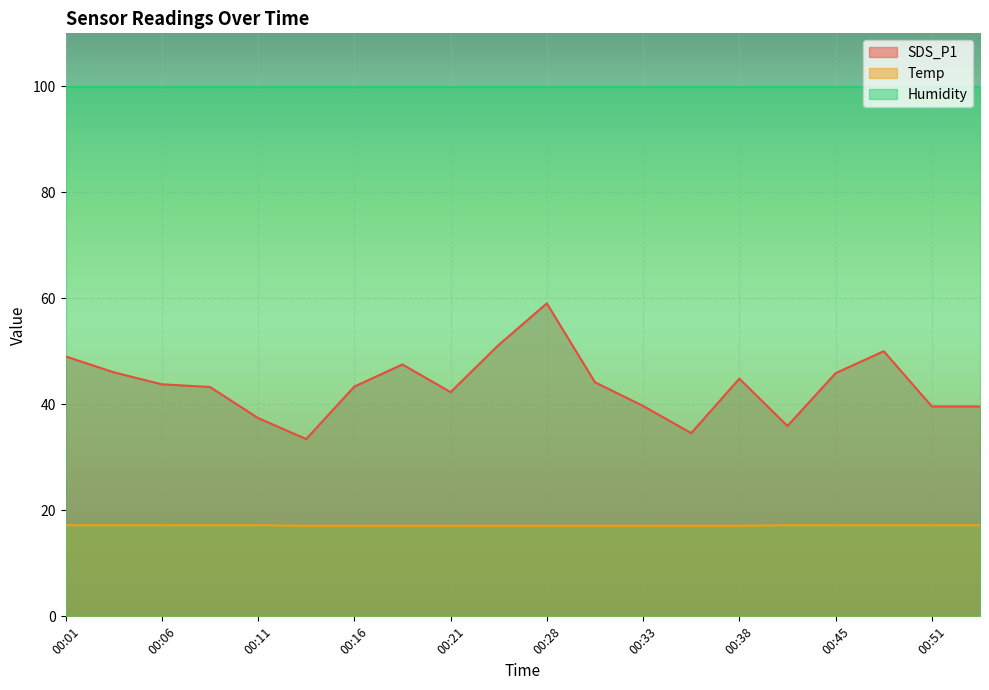

What is the difference between the SDS_P1 values at 00:23 and 00:53?

11.6